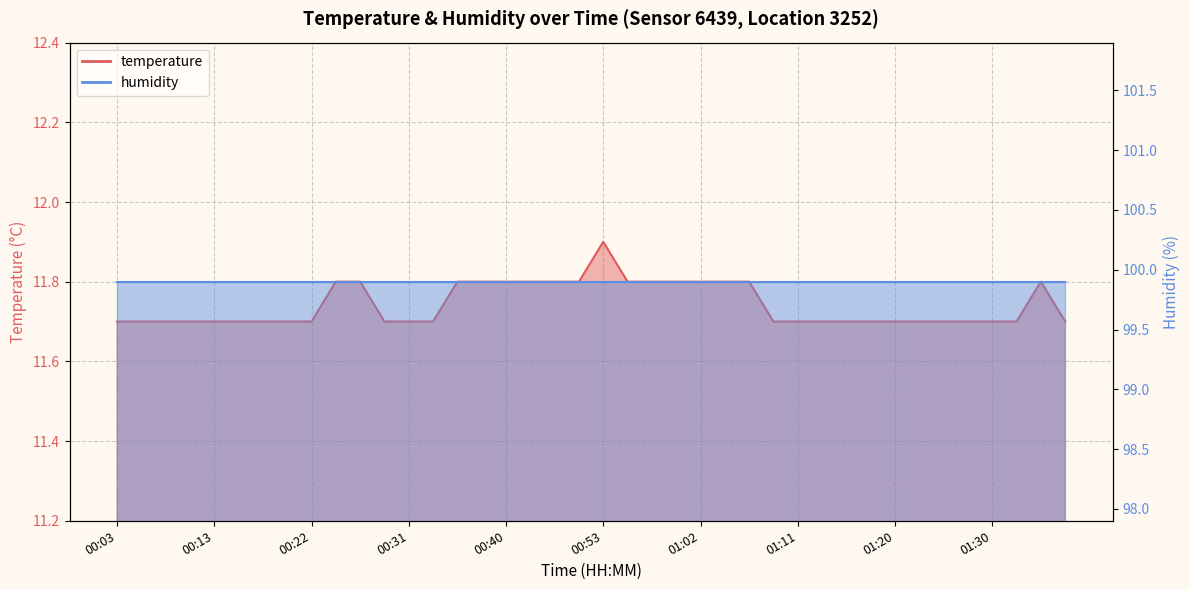

What is the label of the 16th point from the right?

01:02